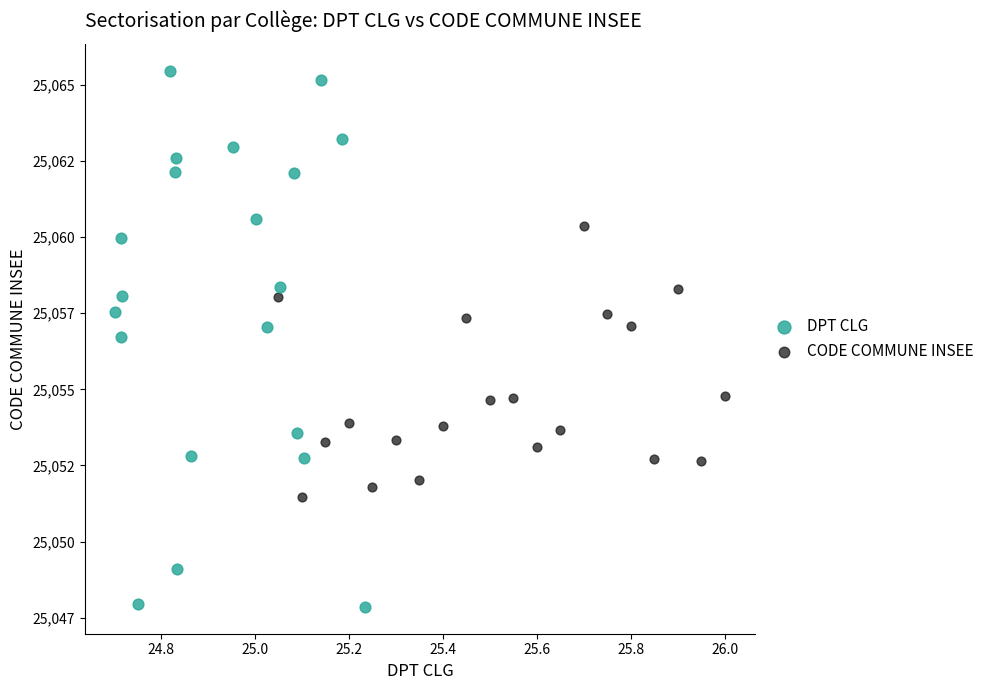

What are all the series names shown in the legend?

DPT CLG, CODE COMMUNE INSEE